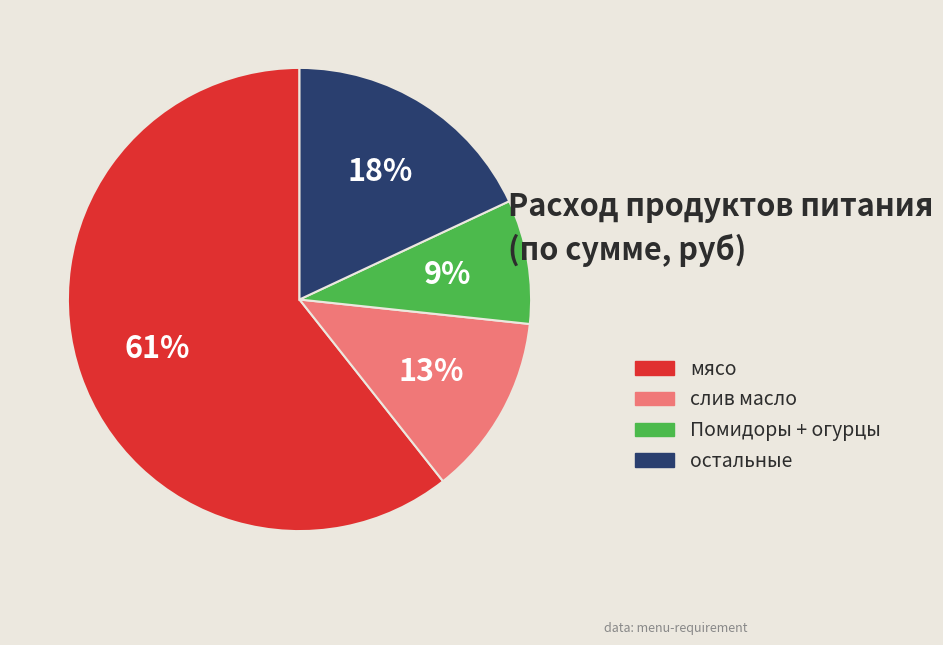

Is there a majority slice in this chart?

Yes